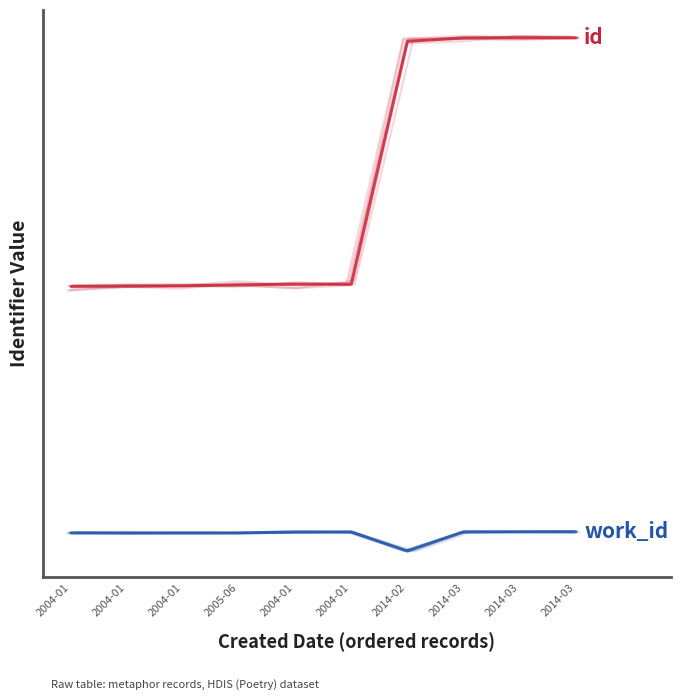

What is the label of the 9th point from the left?

2014-03